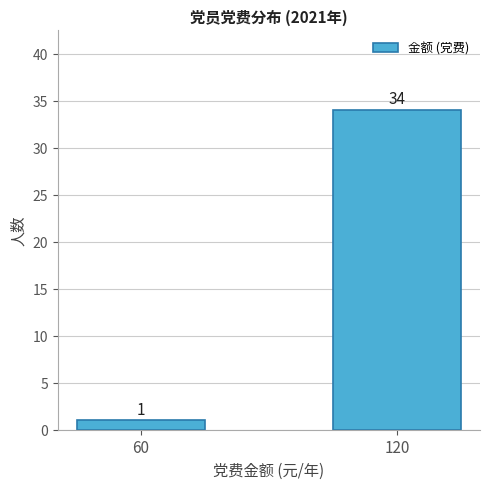

Reading left to right, extract all data points from this chart.

60=1	120=34